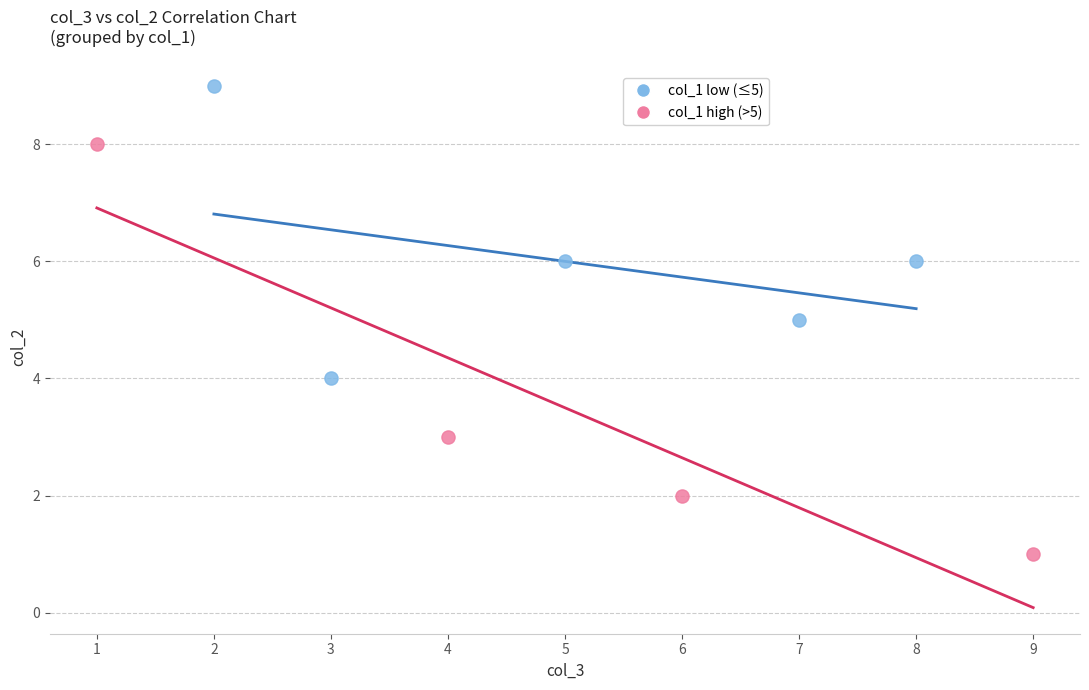

Which series contains the highest Y value?

col_1 low (≤5)